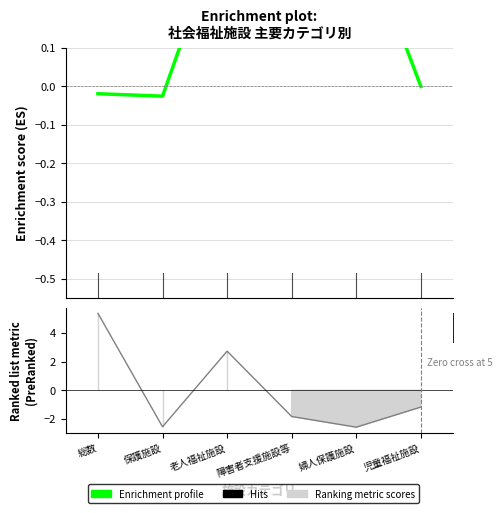

How many points are lower than both their immediate neighbors (excluding endpoints)?

2